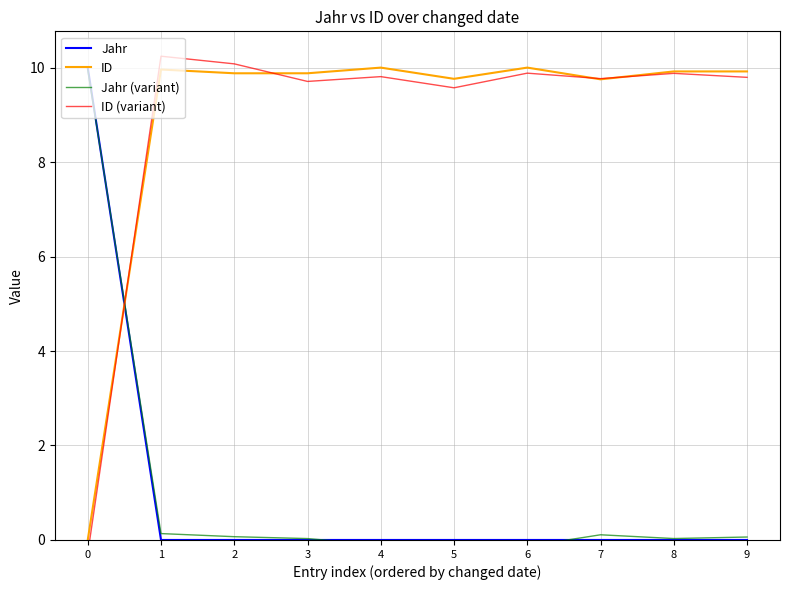

What is the total value across all series at 1?

20.3